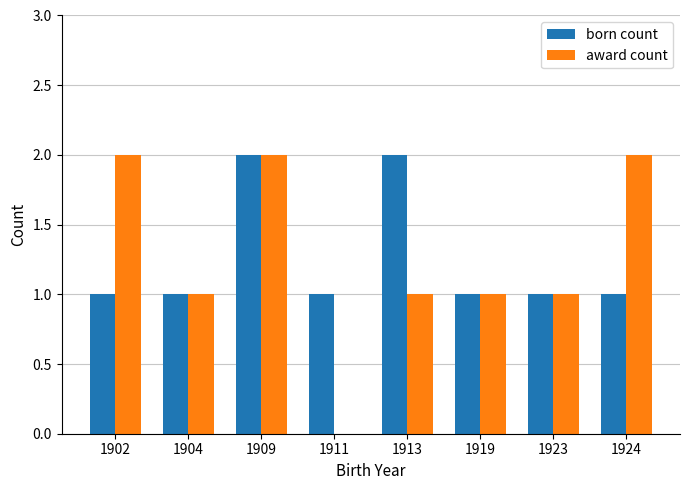

Is it true that born count equals 0 at 1909?

False